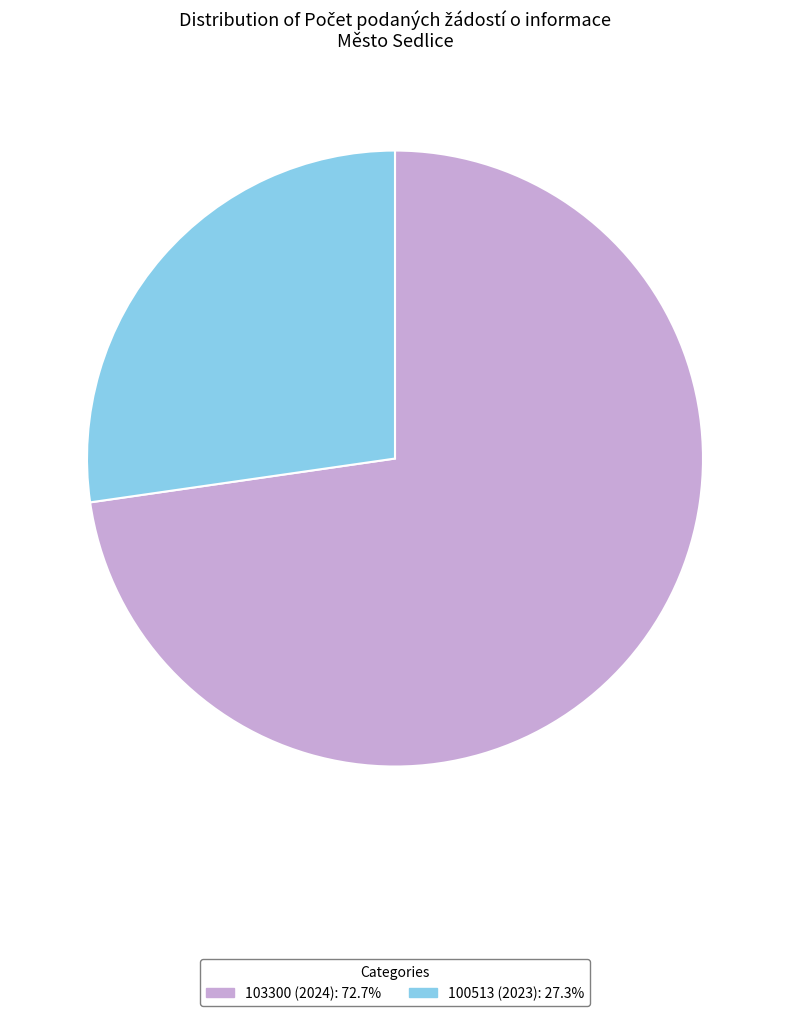

Approximately how many times larger is the value at 103300 (2024) compared to 100513 (2023)?

2.7